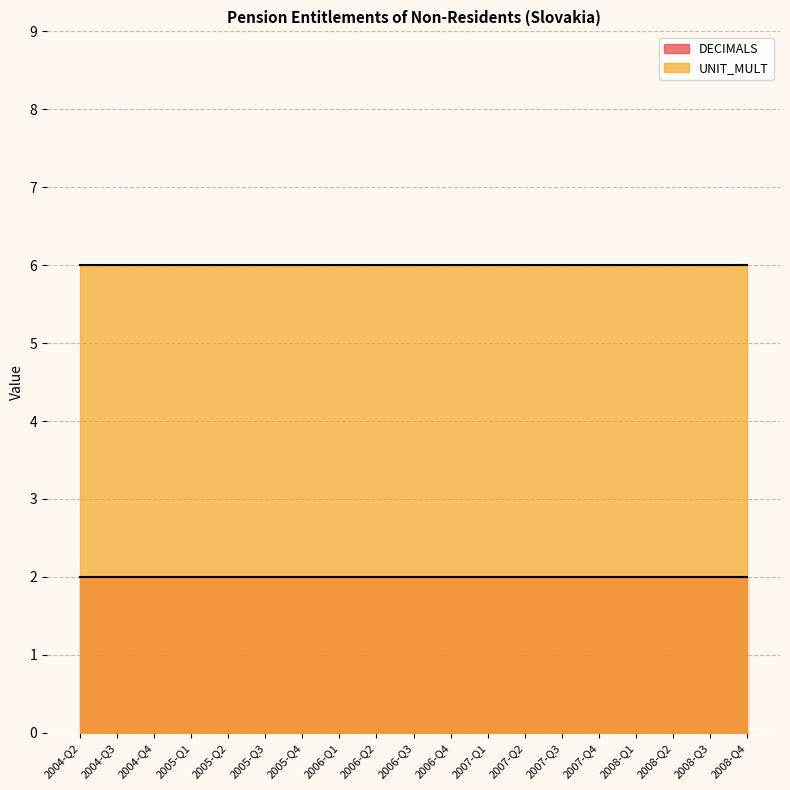

True or false: UNIT_MULT has more than 1 points higher than both neighbors.

False